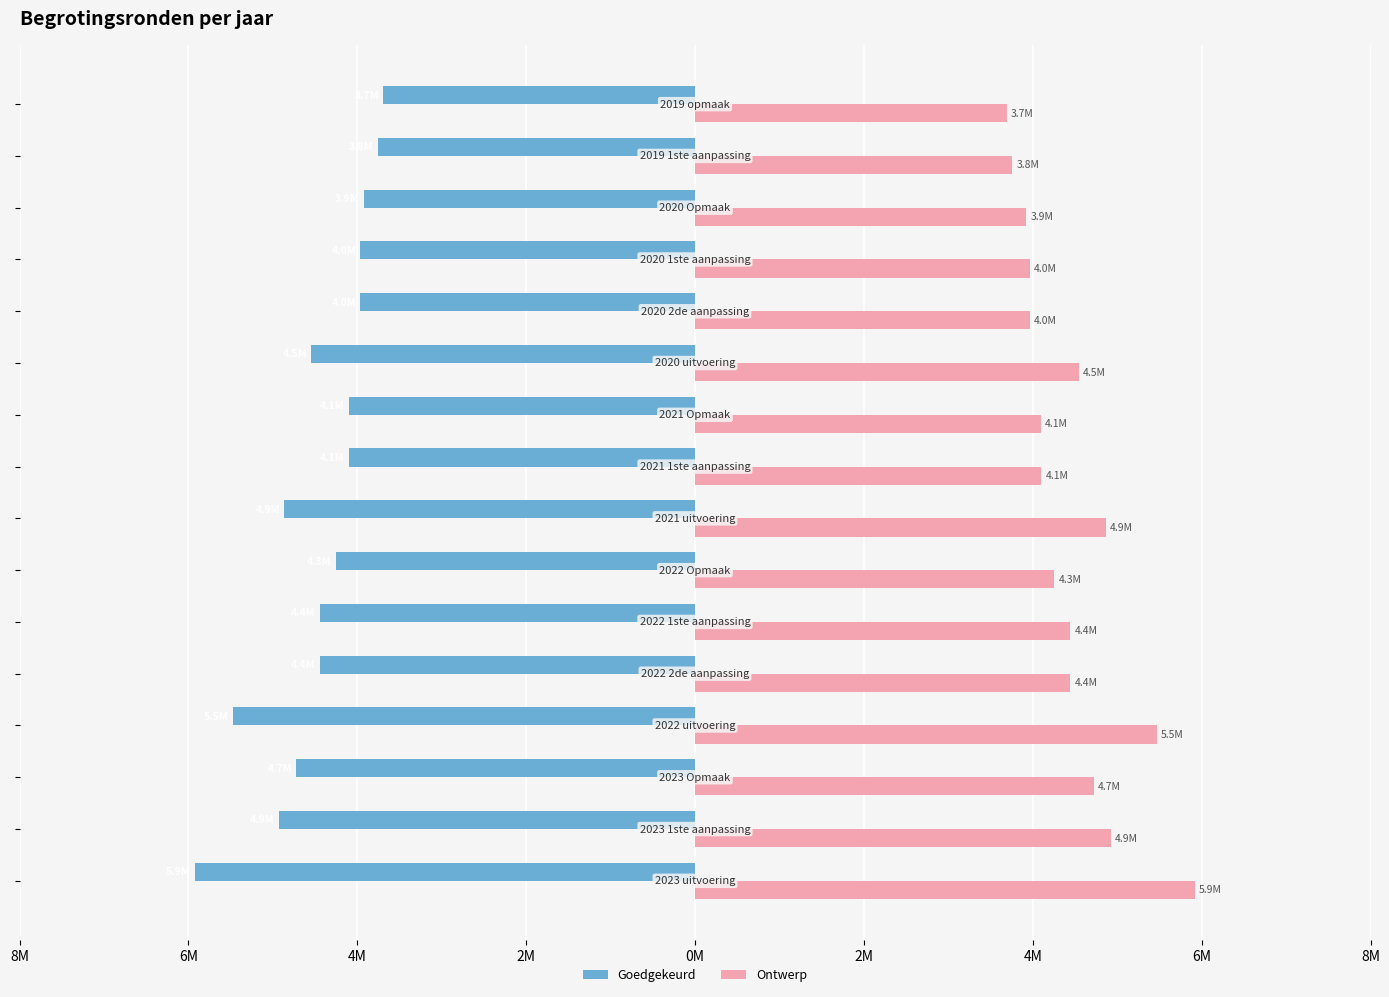

What are all the series names shown in the legend?

Goedgekeurd, Ontwerp